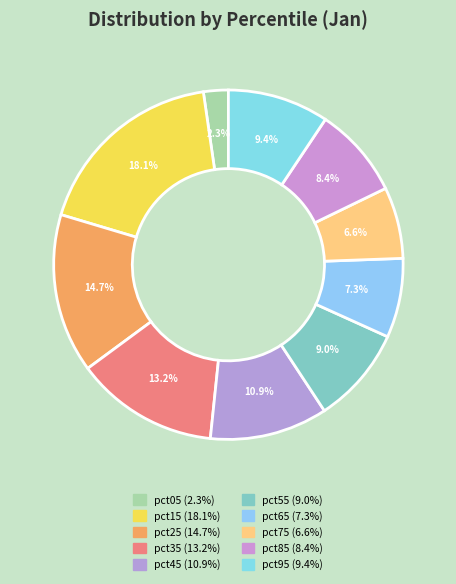

How many segments does this pie chart have?

10